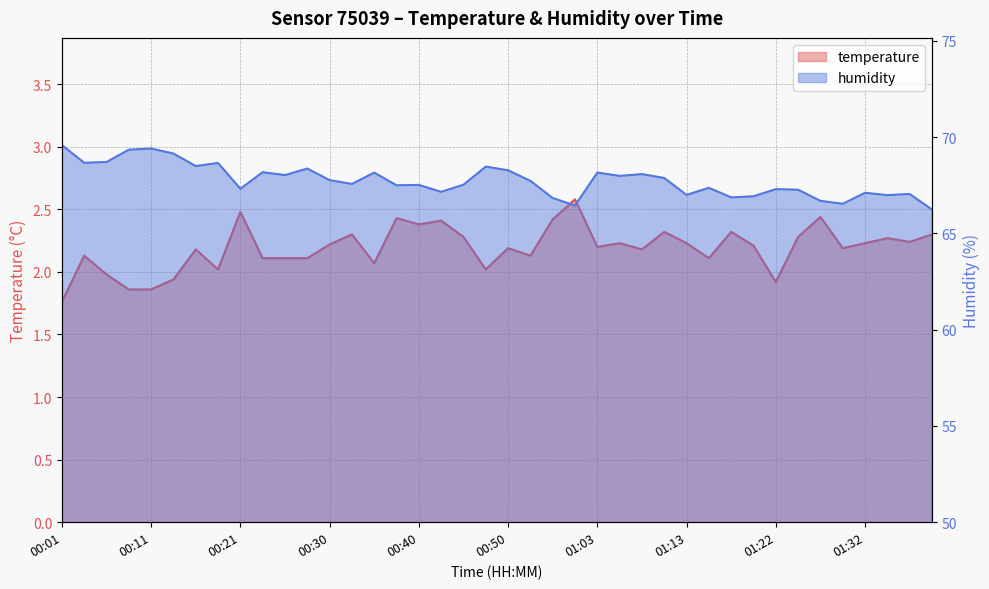

Is the value of humidity at 00:47 greater than the value of temperature at 01:27?

Yes